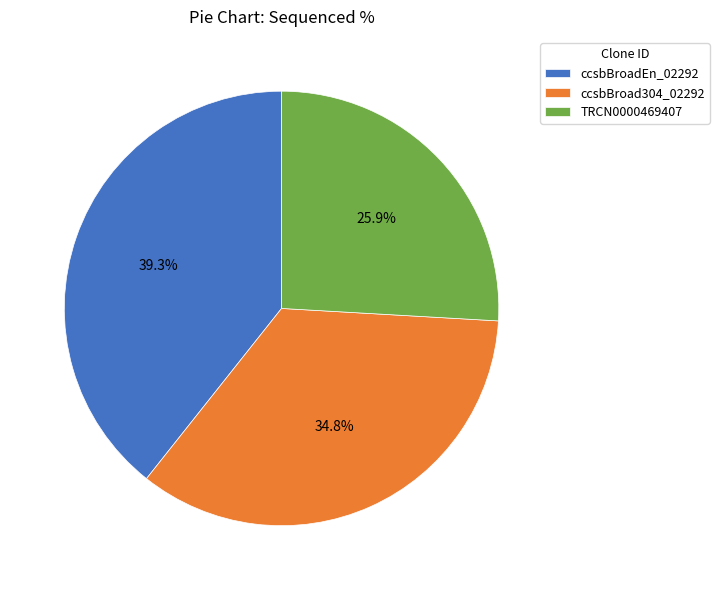

True or false: TRCN0000469407 accounts for 32% of the total.

False